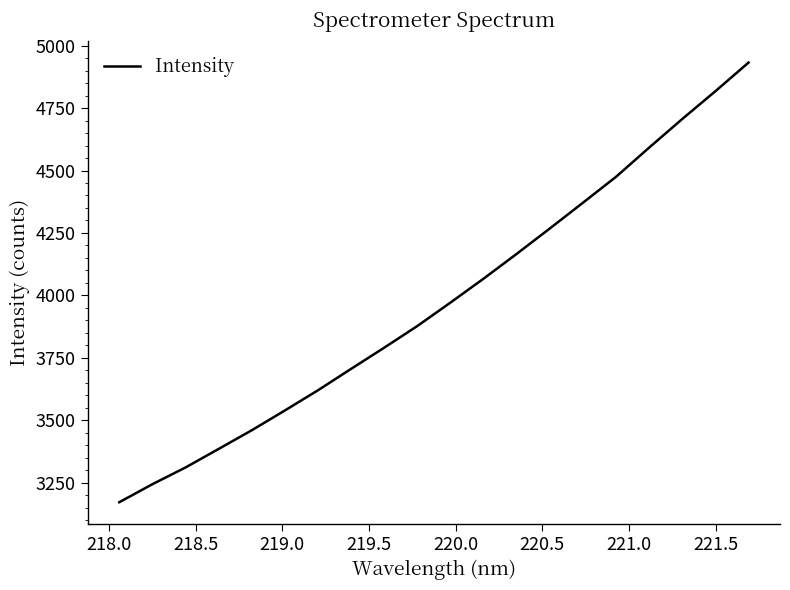

What is the maximum value shown in the chart?

4932.3